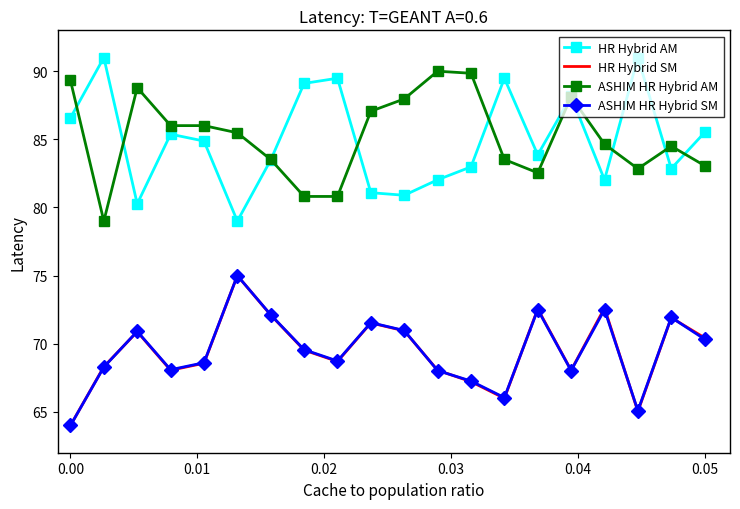

What is the maximum value shown in the chart?

91.0